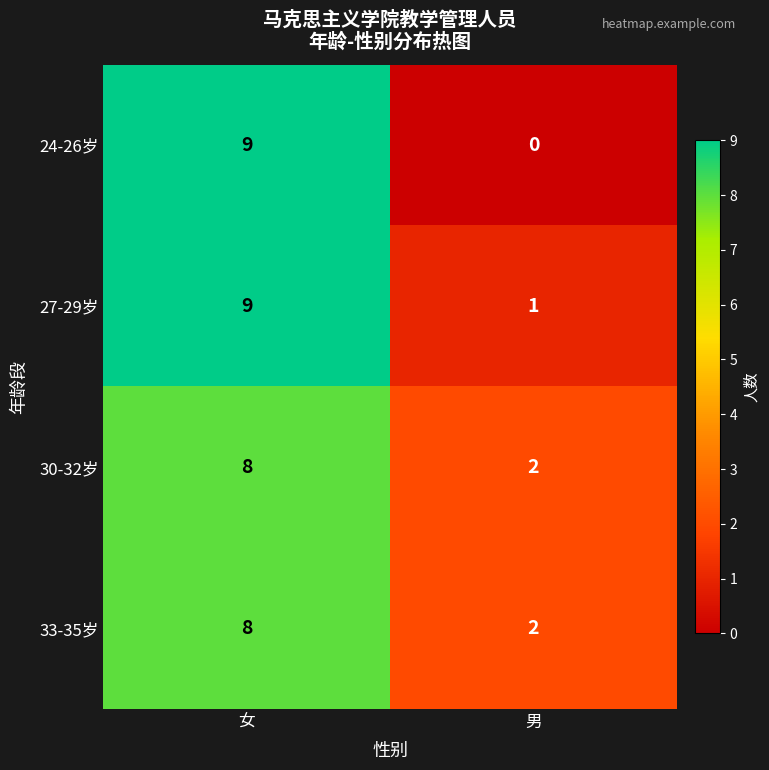

What is the difference between the maximum and minimum values in the 27-29岁 series?

8